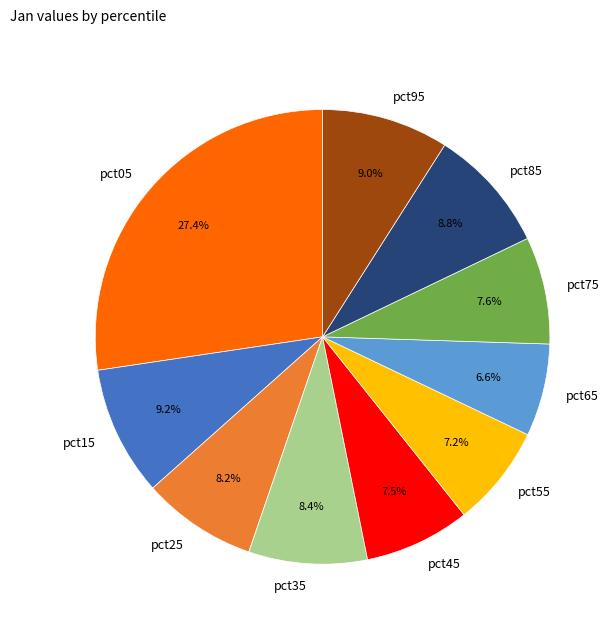

Is there a majority slice in this chart?

No